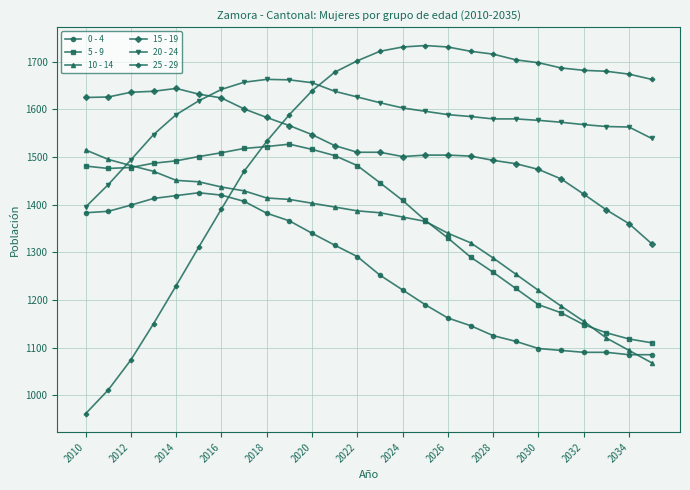

Which series has the largest total across all categories?

20 - 24